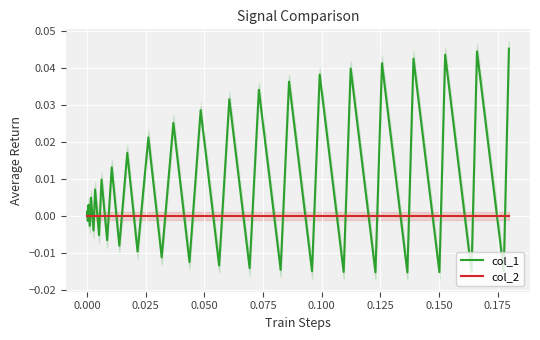

Count the number of categories in the chart.

40